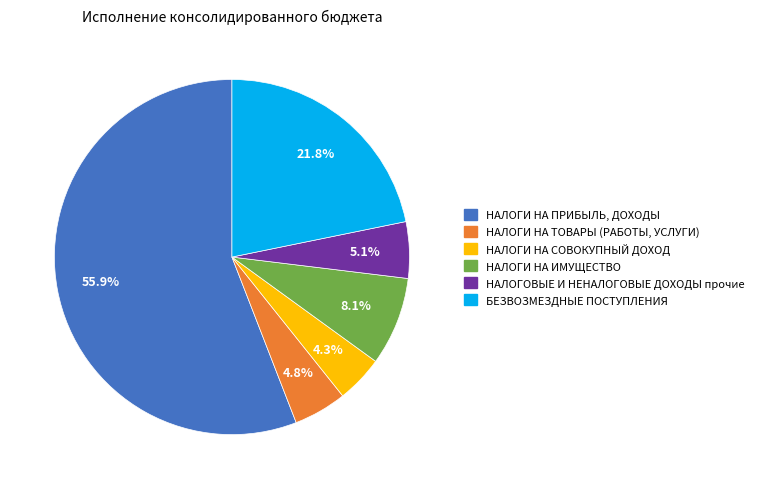

Rank the categories by value from lowest to highest.

НАЛОГИ НА СОВОКУПНЫЙ ДОХОД, НАЛОГИ НА ТОВАРЫ (РАБОТЫ, УСЛУГИ), НАЛОГОВЫЕ И НЕНАЛОГОВЫЕ ДОХОДЫ прочие, НАЛОГИ НА ИМУЩЕСТВО, БЕЗВОЗМЕЗДНЫЕ ПОСТУПЛЕНИЯ, НАЛОГИ НА ПРИБЫЛЬ, ДОХОДЫ